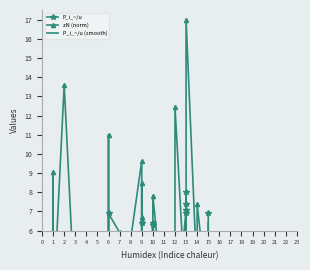

At how many categories does at least one series exceed 10?

4